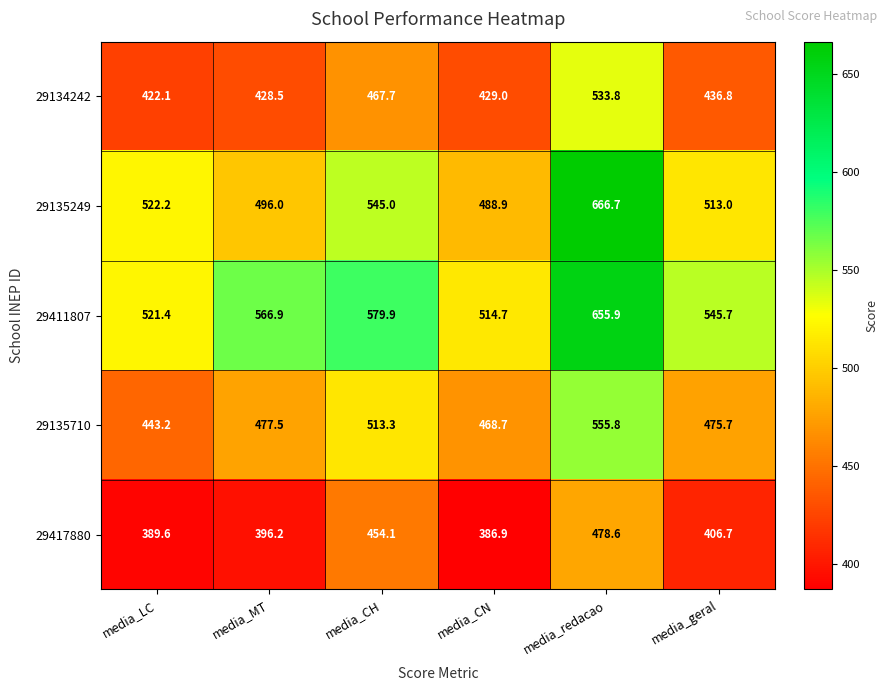

Is it true that 29411807 equals 199.6 at media_geral?

False